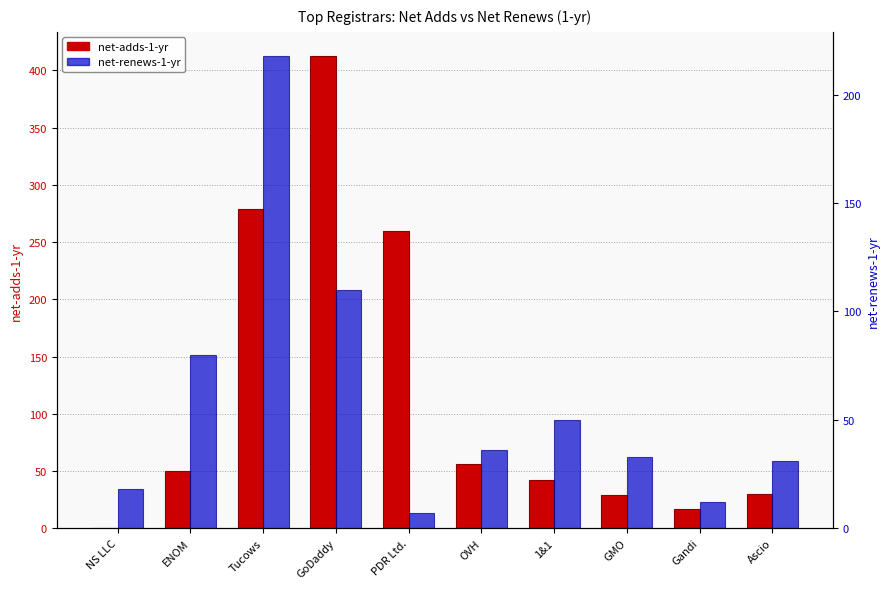

What is the maximum value shown in the chart?

413